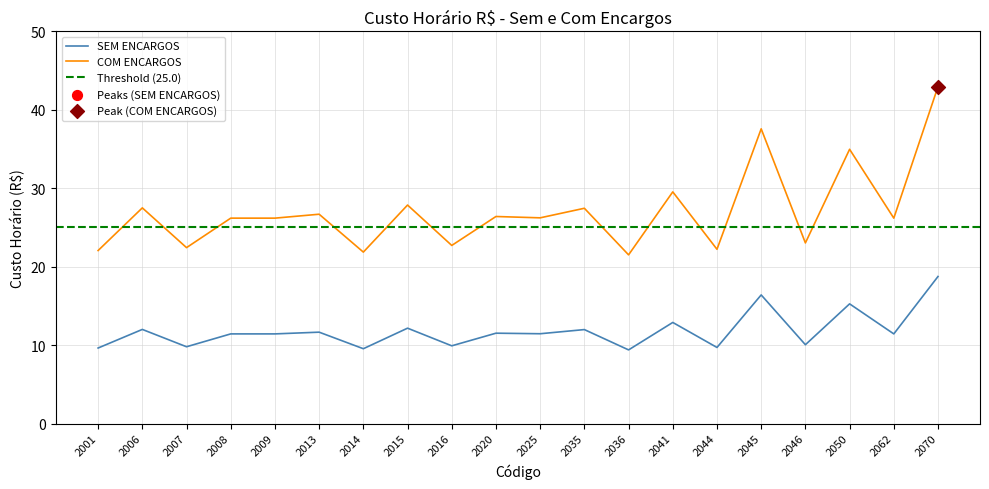

At which category is the sum across all series the highest?

2070